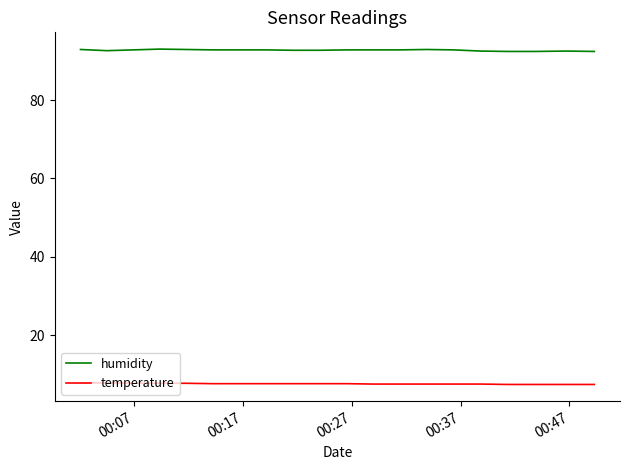

At how many categories does at least one series exceed 28?

20